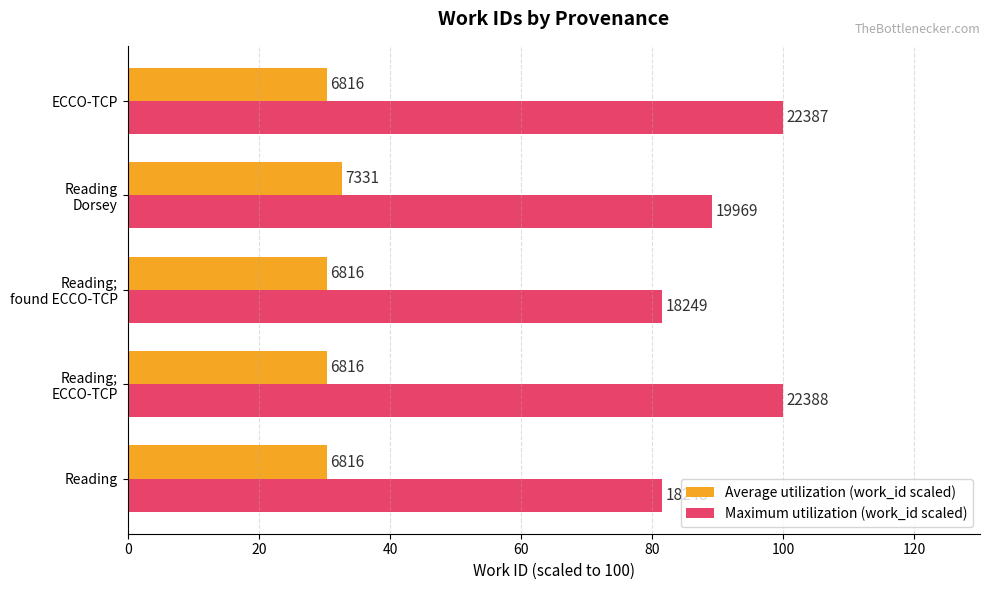

What are all the series names shown in the legend?

Average utilization (work_id scaled), Maximum utilization (work_id scaled)